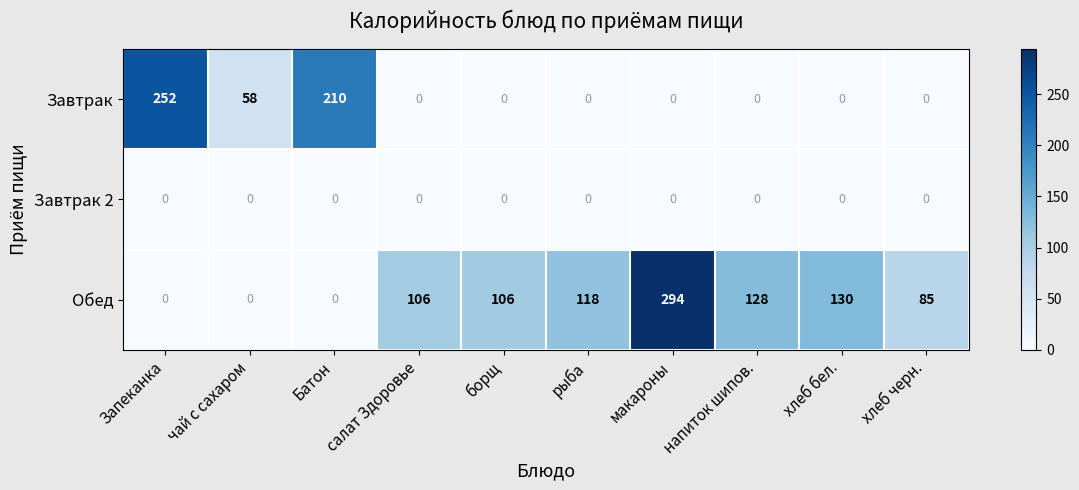

What is the difference between the highest and lowest values at чай с сахаром?

58